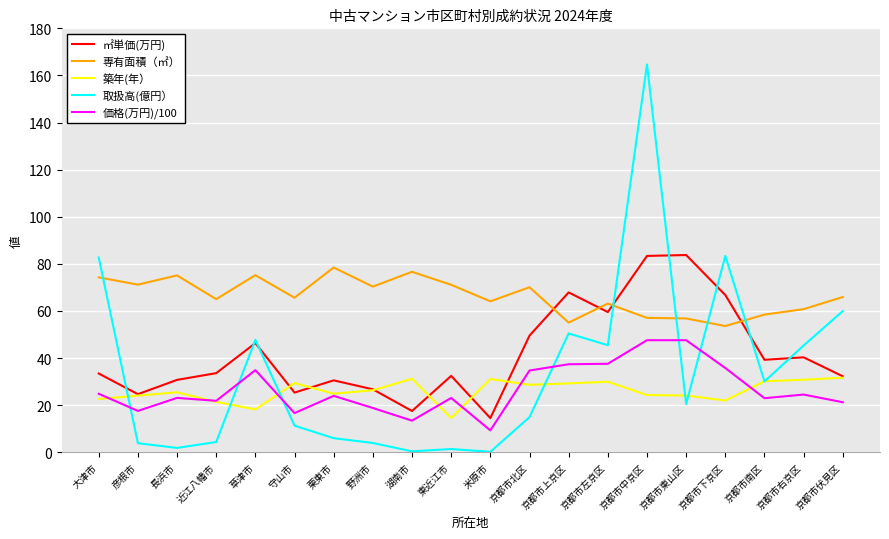

Where is the first local minimum for 取扱高(億円）?

長浜市